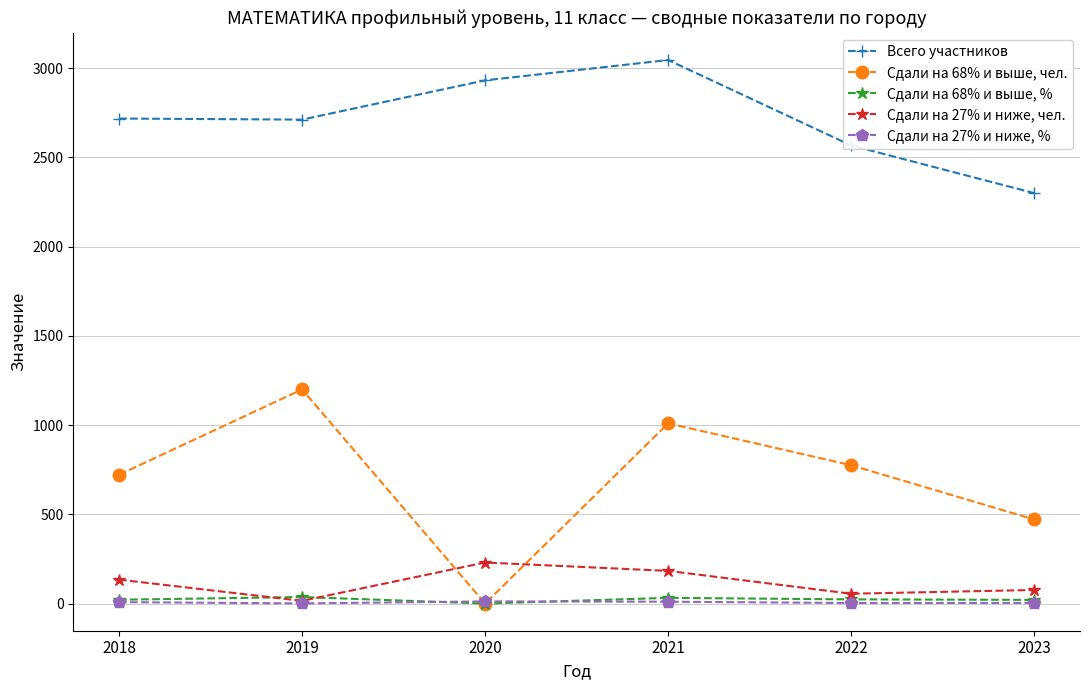

Where is Сдали на 27% и ниже, чел. nearest to the value 122?

2018